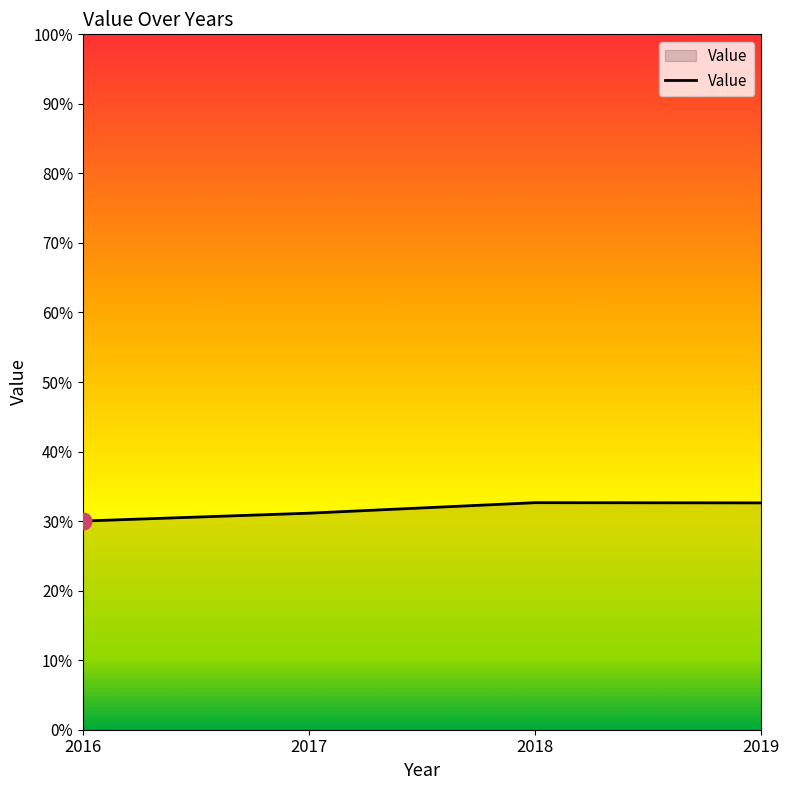

The chart shows a value of 7.5 at 2019. True or false?

False